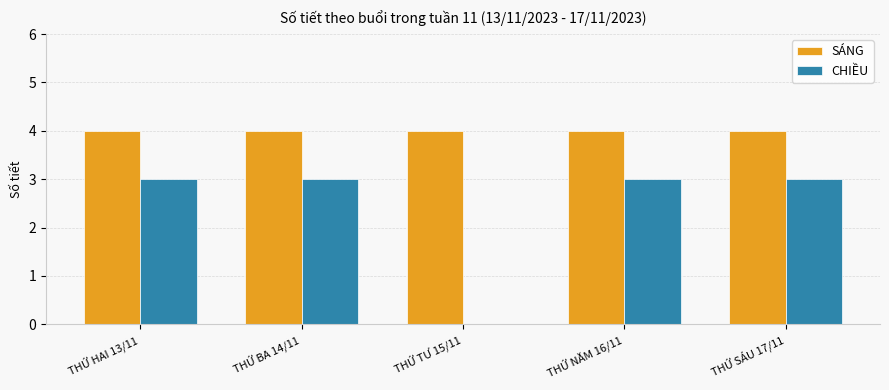

Which series has the widest spread of values?

CHIỀU